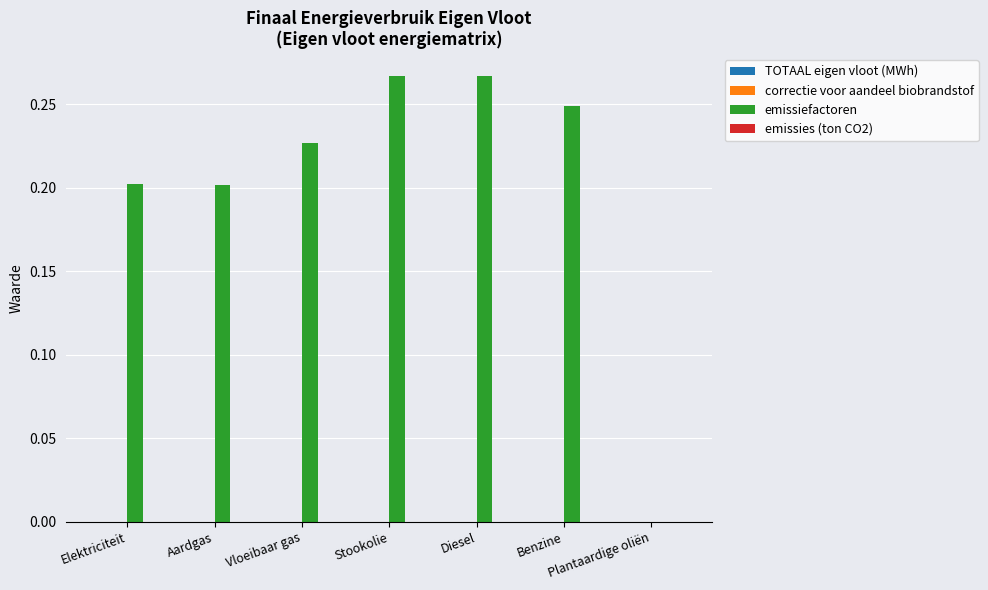

True or false: the data shows 0.2 at Aardgas.

True